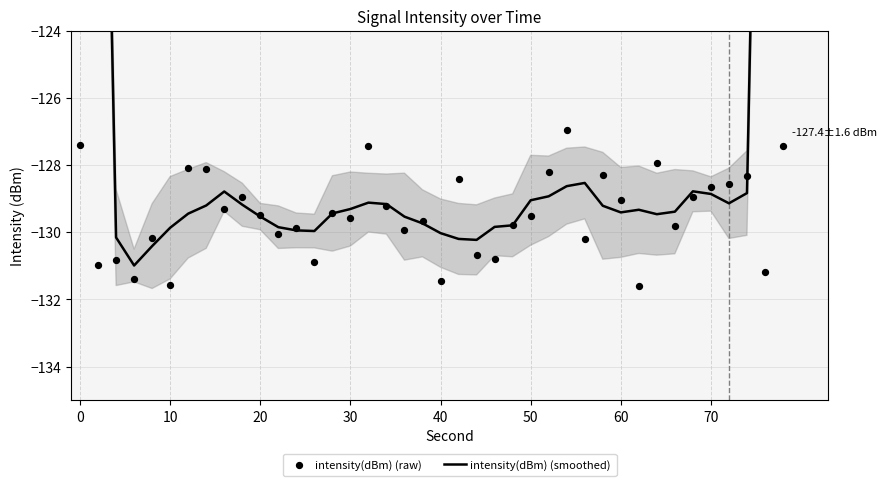

What is the total value across all series at 50?

-258.6